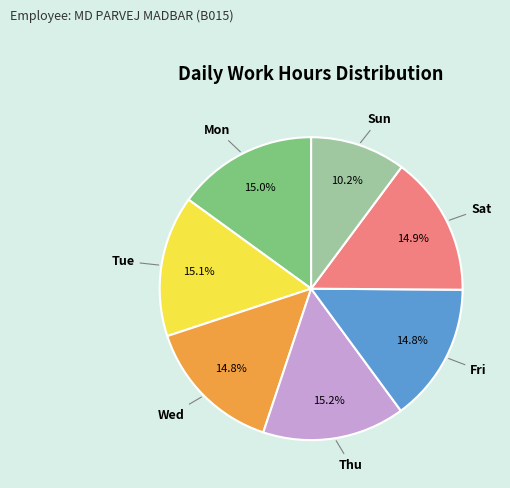

Does any single category account for the majority?

No